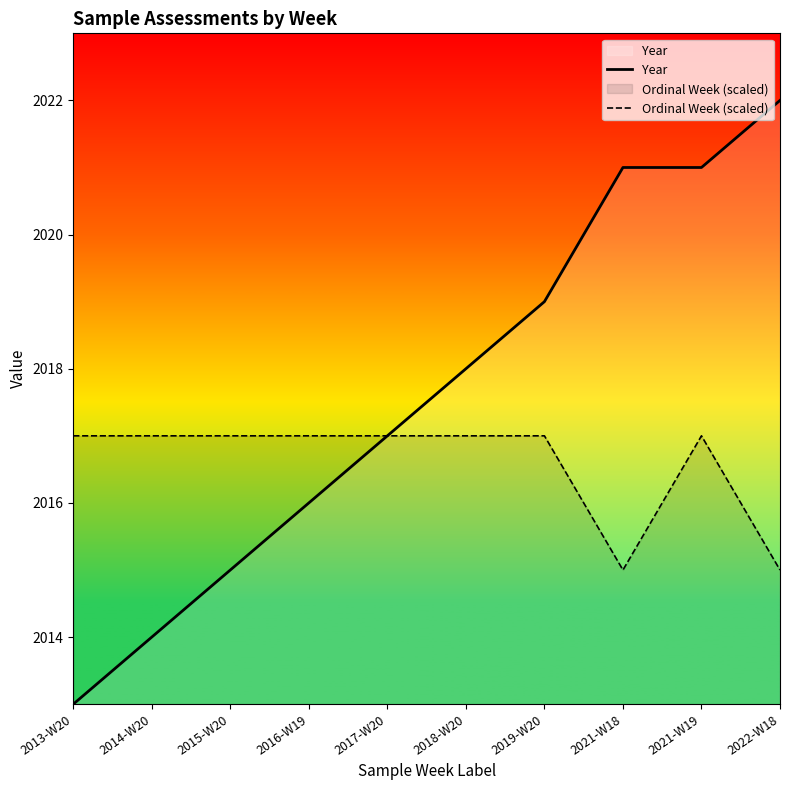

What is the smallest value displayed?

2013